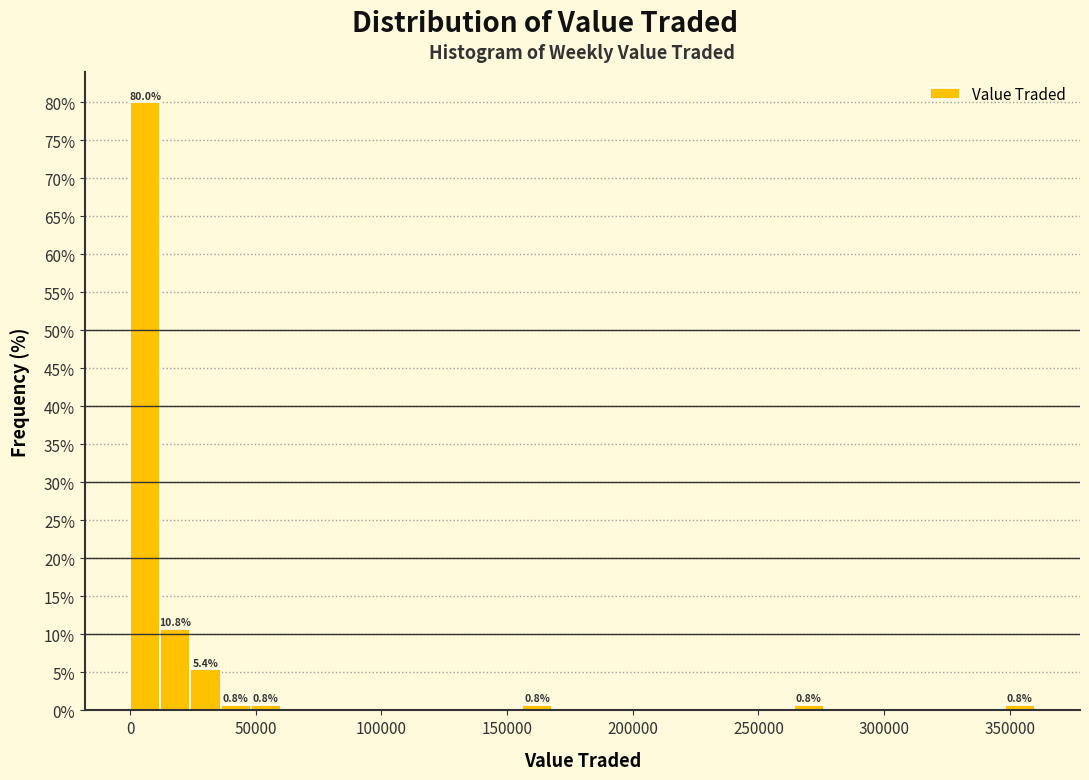

Read against the x-axis, roughly where is the centre of the tallest bar?

5000